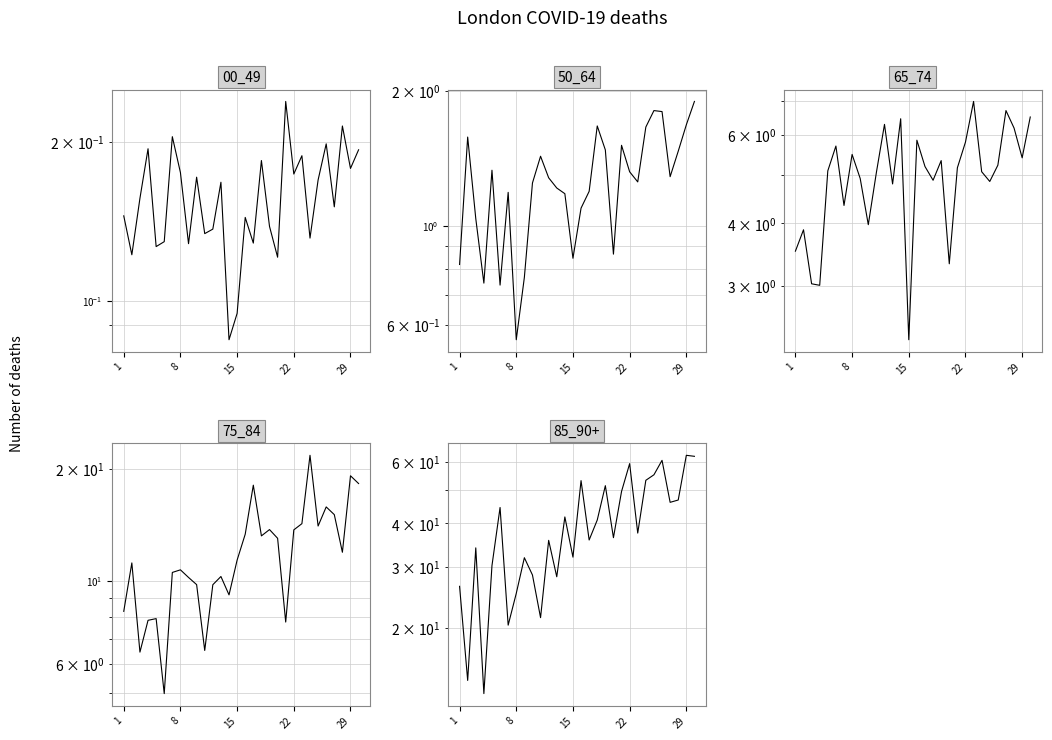

Does the chart have visible grid lines?

Yes